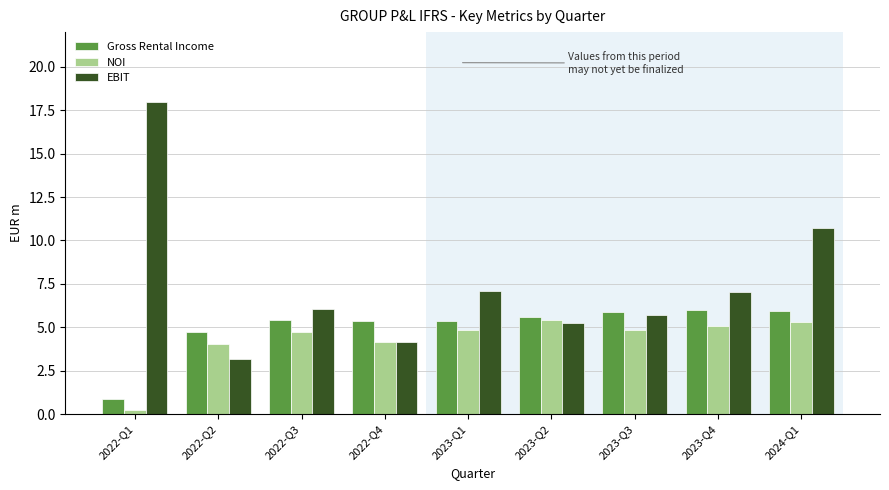

What is the spread (max minus min) of values at 2024-Q1?

5.4